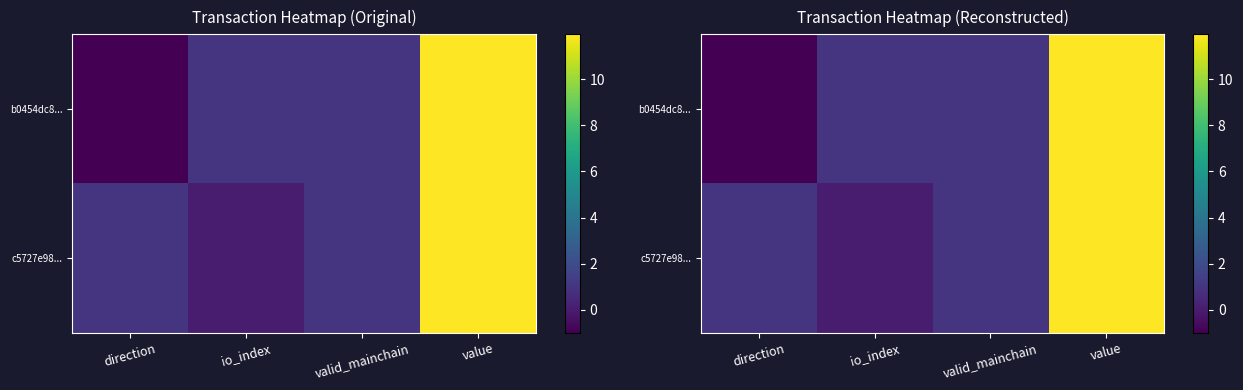

Which category has the lowest value across all series?

direction